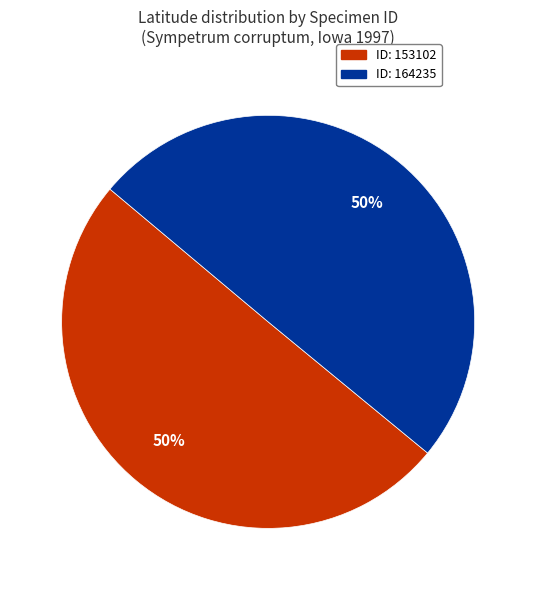

To the nearest percent, what is the average slice percentage?

50%